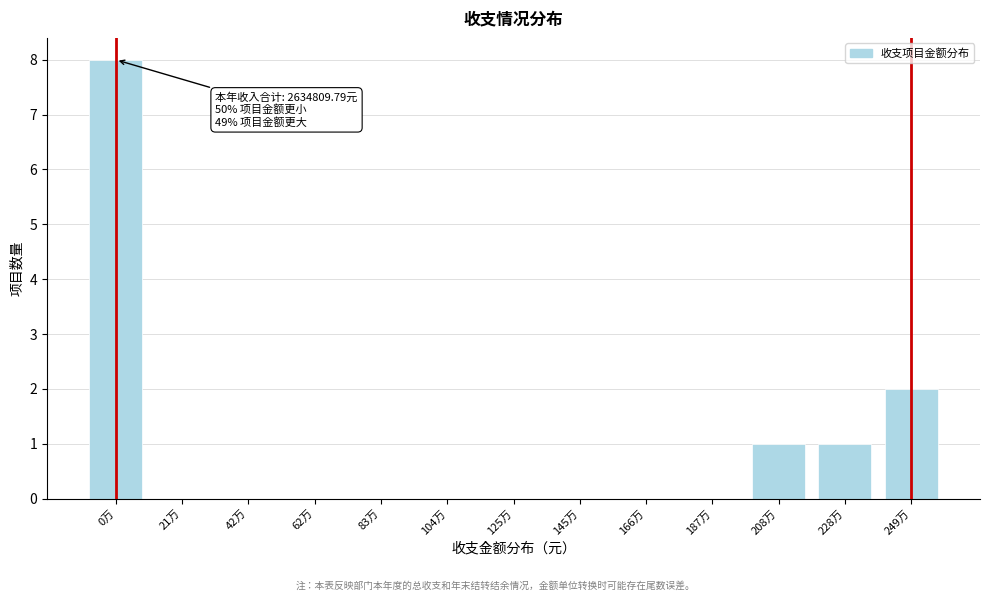

Reading right to left, list all the values displayed in this chart.

249万=2	228万=1	208万=1	187万=0	166万=0	145万=0	125万=0	104万=0	83万=0	62万=0	42万=0	21万=0	0万=8